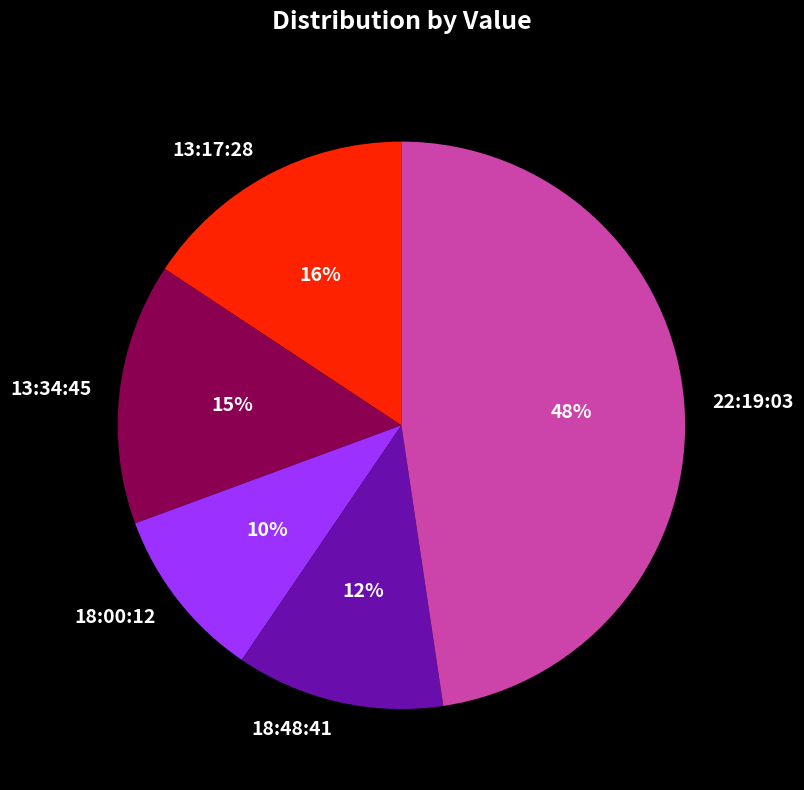

What is the largest slice in the pie chart?

22:19:03